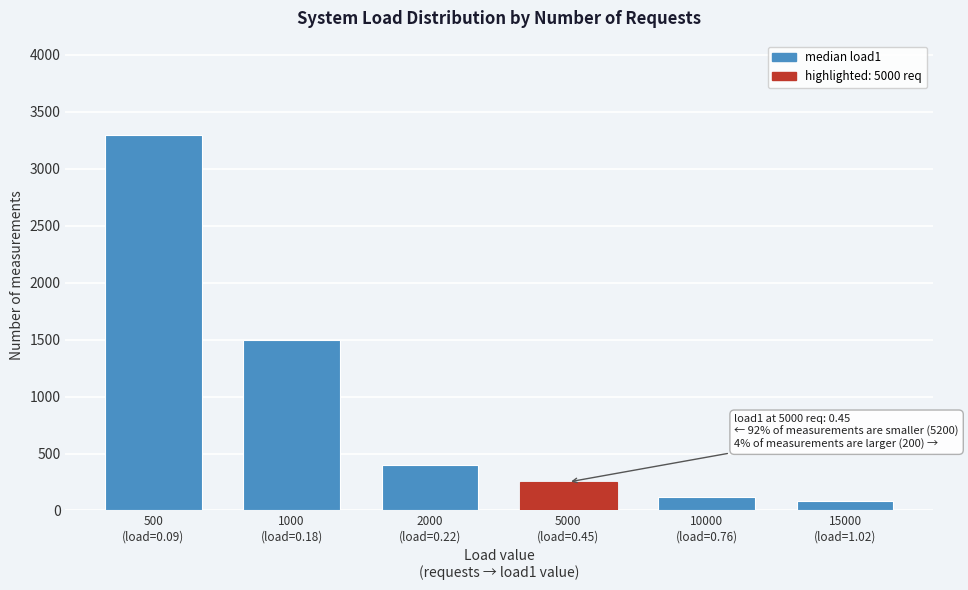

Reading left to right, transcribe all the data shown in this chart.

3300	1500	400	250	120	80